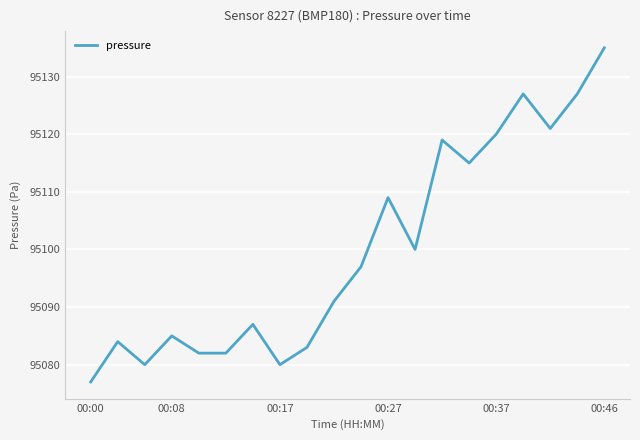

What is the difference between the maximum and minimum values?

58